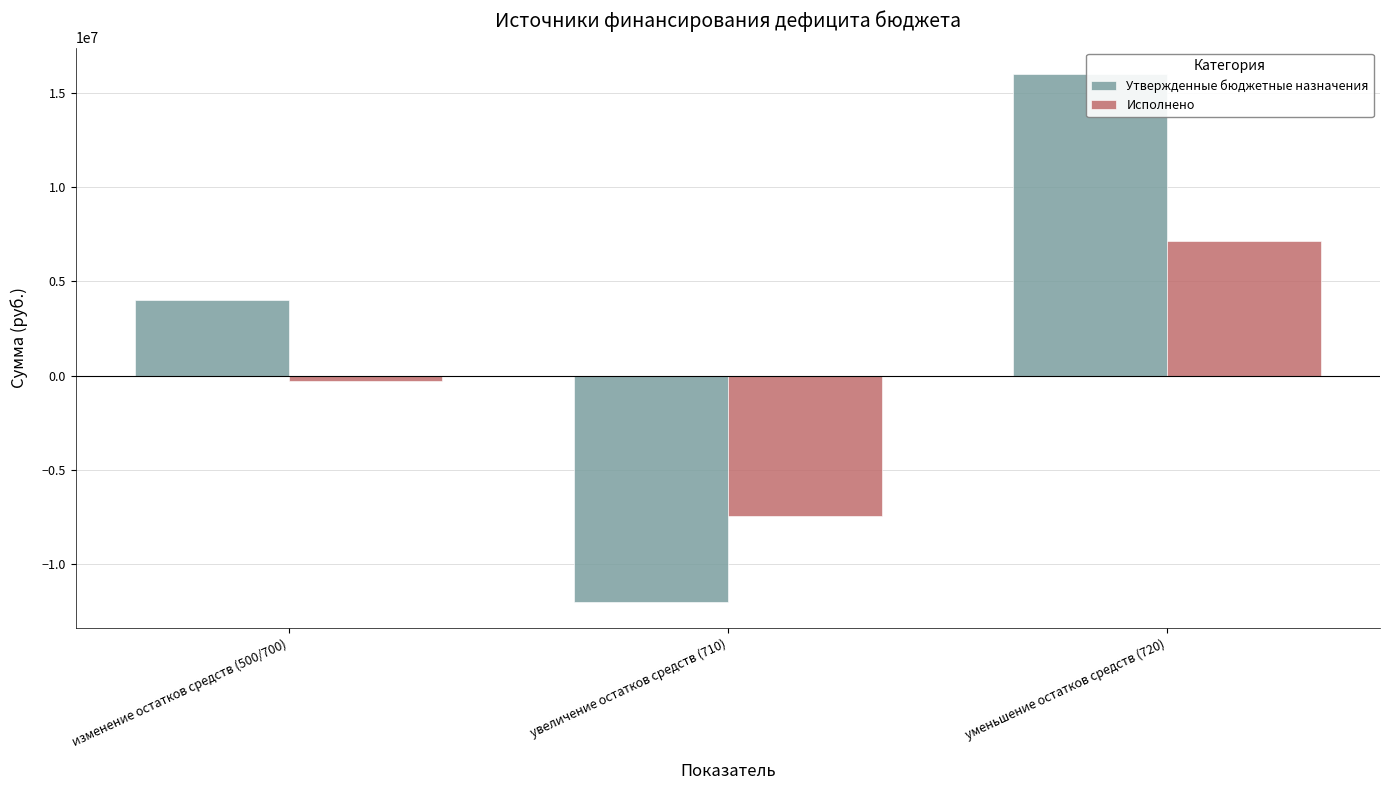

The value of Утвержденные бюджетные назначения at увеличение остатков средств (710) is -12003780.0. True or false?

True